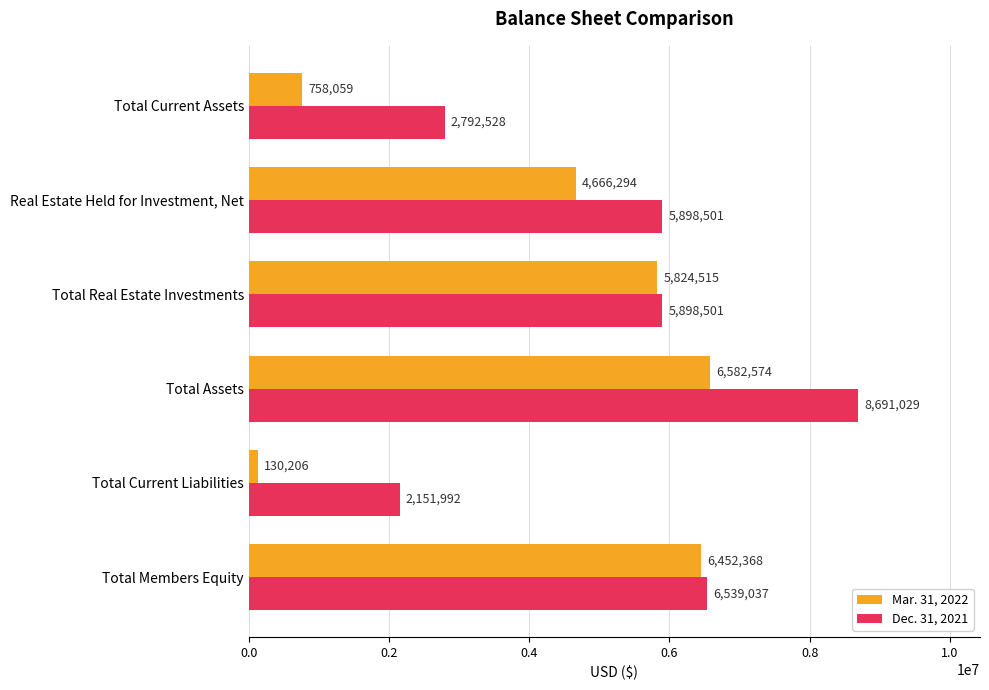

The value of Mar. 31, 2022 at Total Real Estate Investments is 3868094. True or false?

False